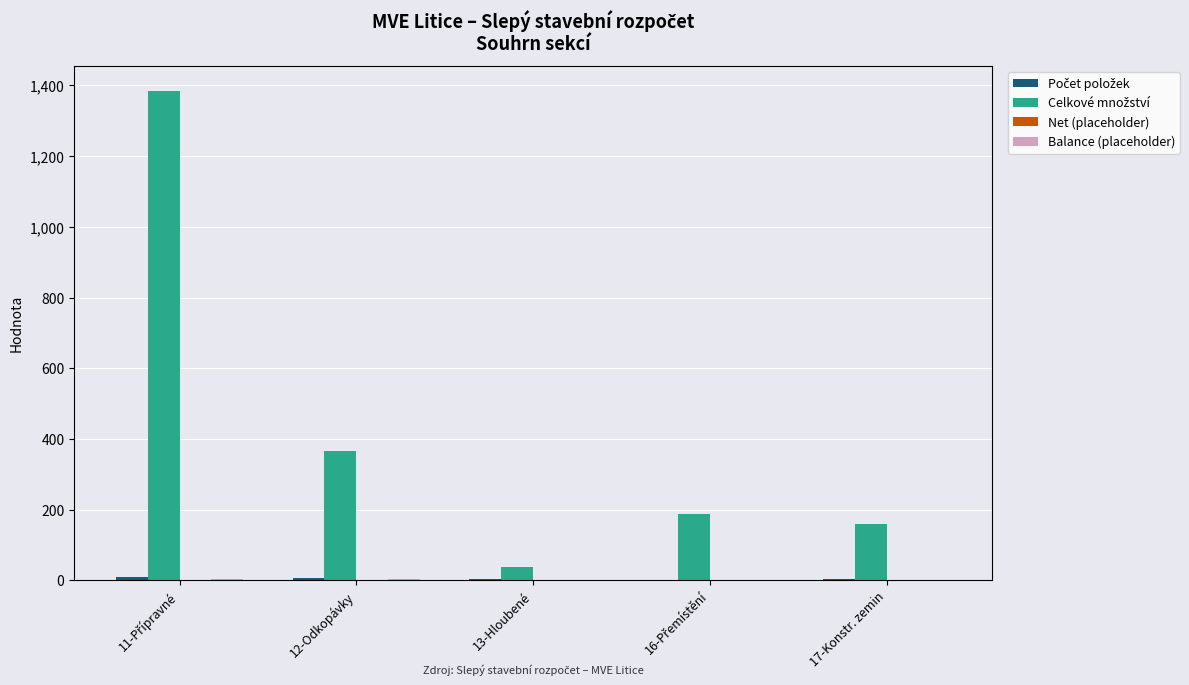

What is the greatest value displayed?

1385.2